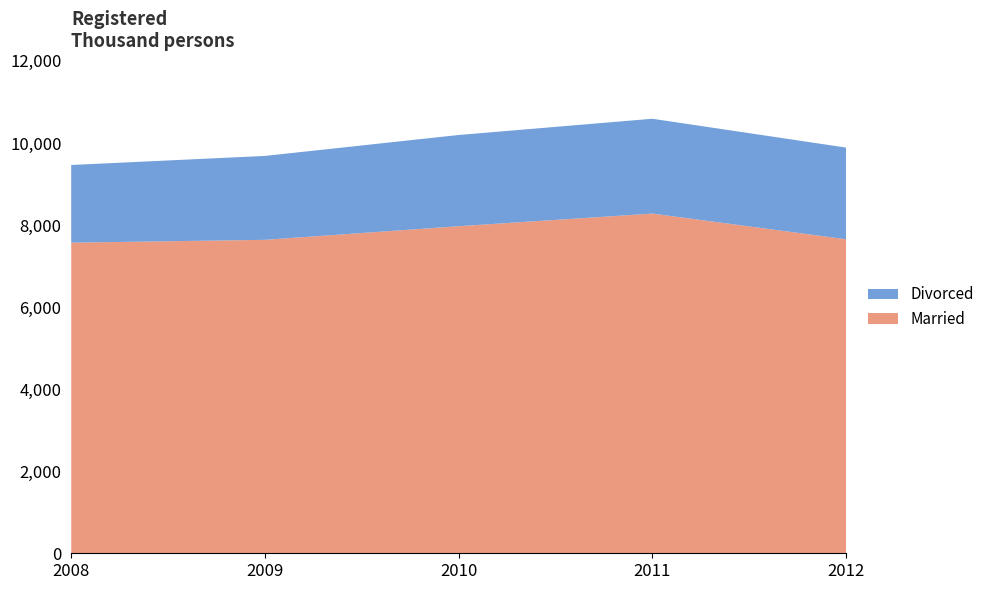

Reading right to left, list all the values displayed in this chart.

Married: 7653	8279	7971	7639	7570
Divorced: 2234	2311	2223	2045	1893